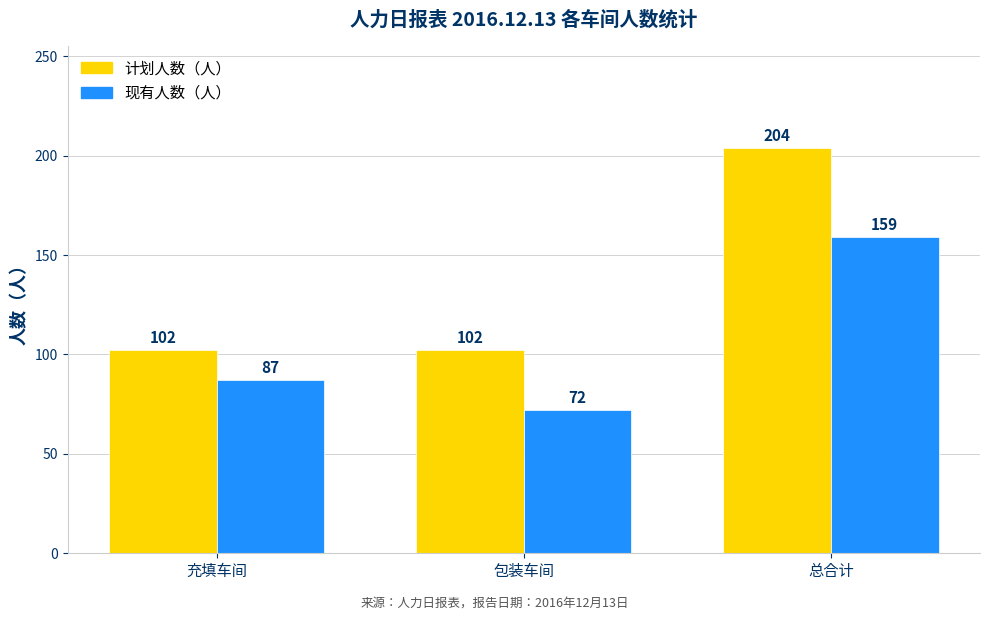

Which label corresponds to the largest value in the chart?

总合计